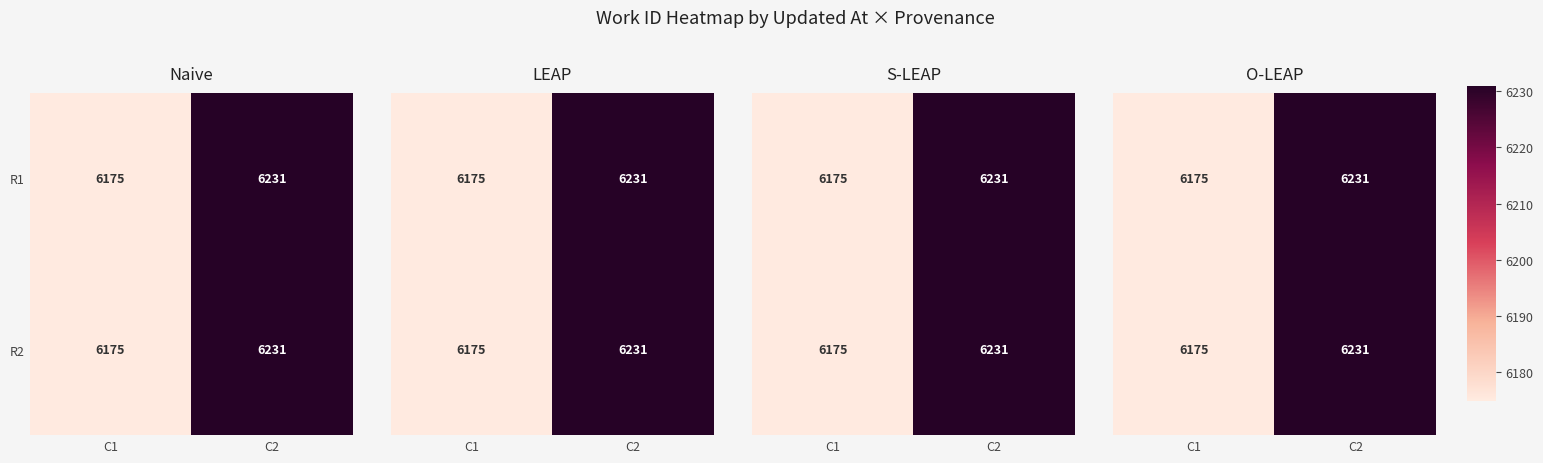

Where is R1 nearest to the value 6203?

C1